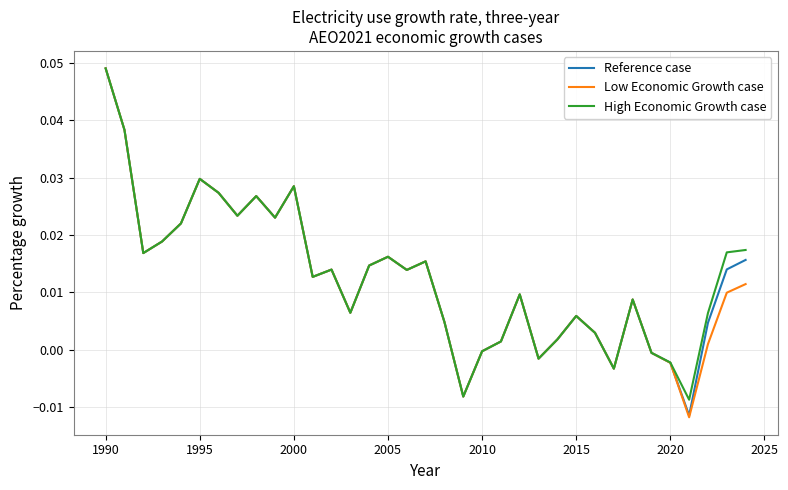

Which series has the largest range (max minus min)?

Low Economic Growth case